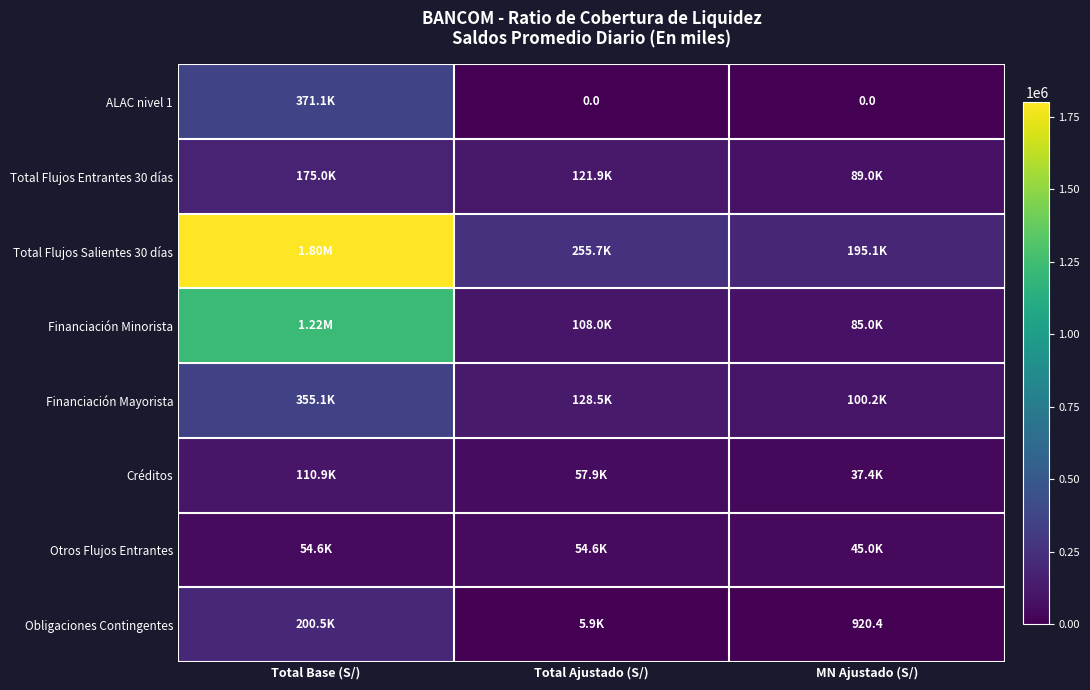

Rank the series by their maximum value, from lowest to highest.

Otros Flujos Entrantes, Créditos, Total Flujos Entrantes 30 días, Obligaciones Contingentes, Financiación Mayorista, ALAC nivel 1, Financiación Minorista, Total Flujos Salientes 30 días